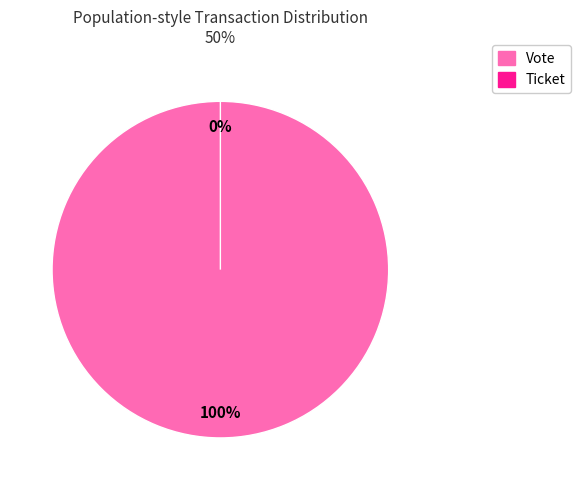

Is it true that Ticket is 1% of the pie?

False